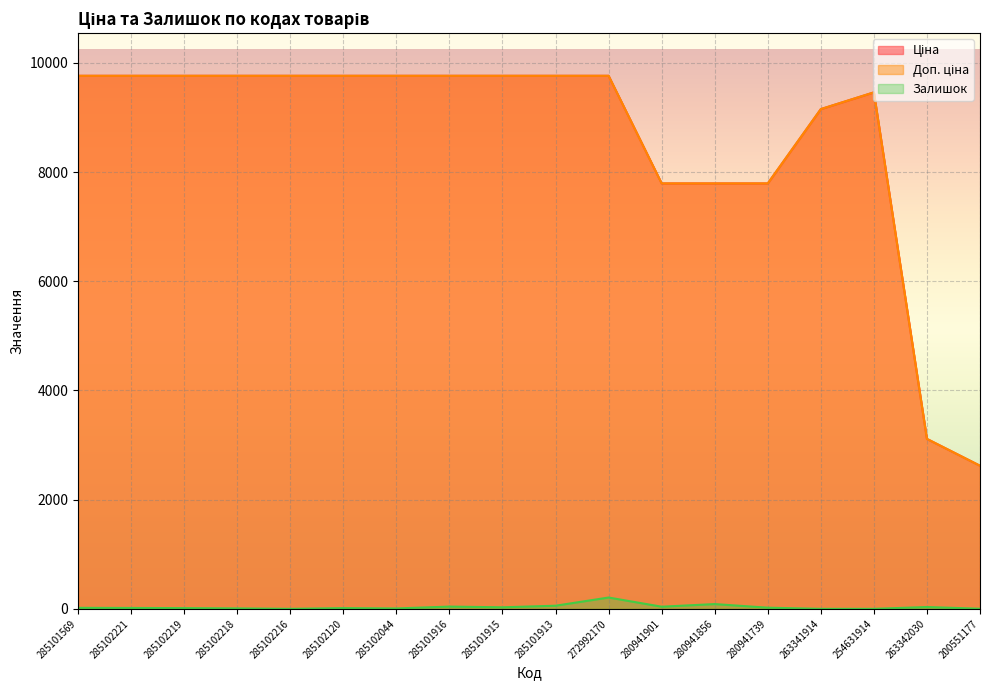

What is the total value across all series at 280941739?

15606.9